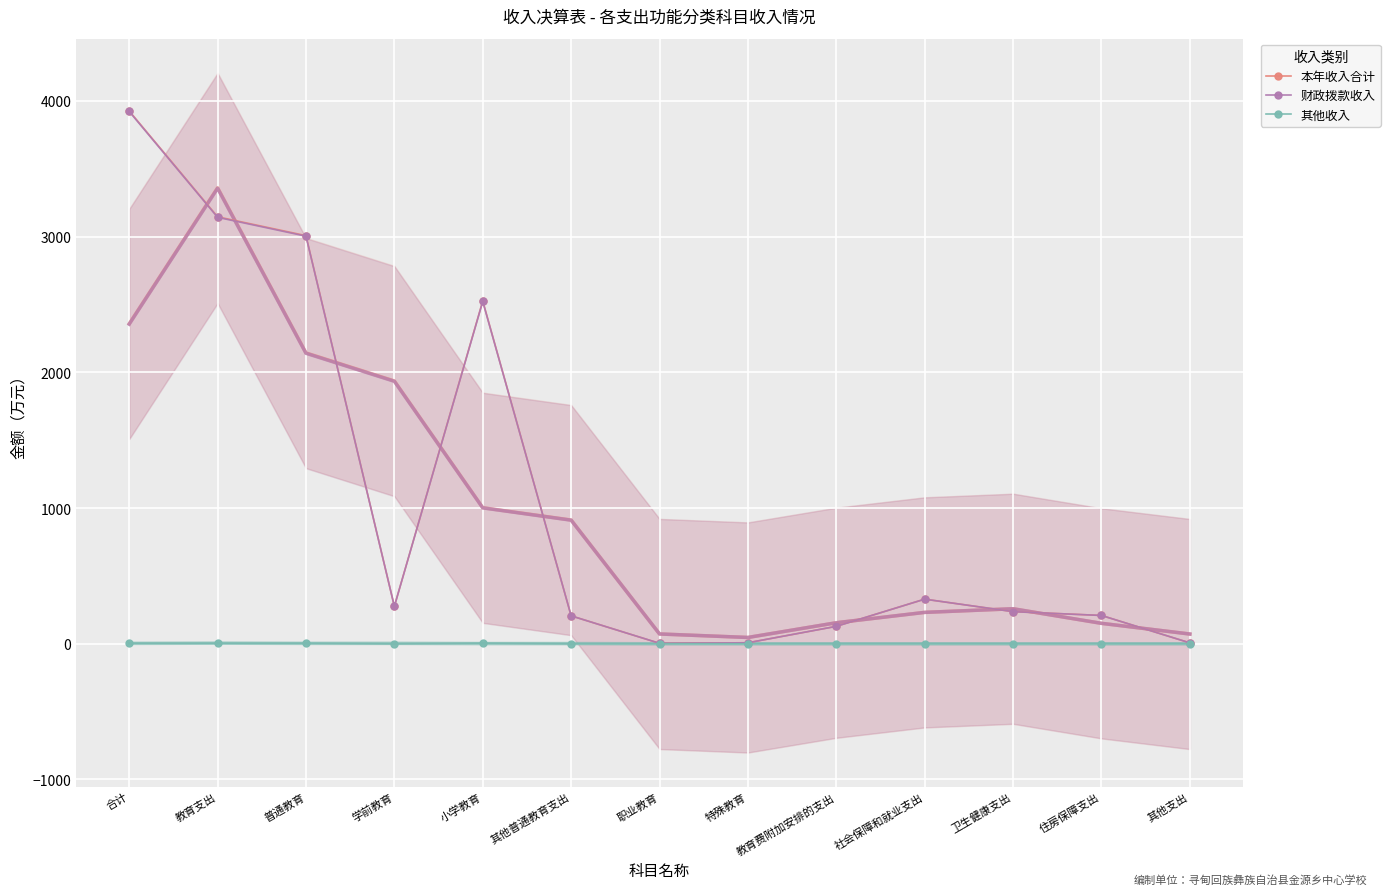

What is the total value across all series at 卫生健康支出?

473.0